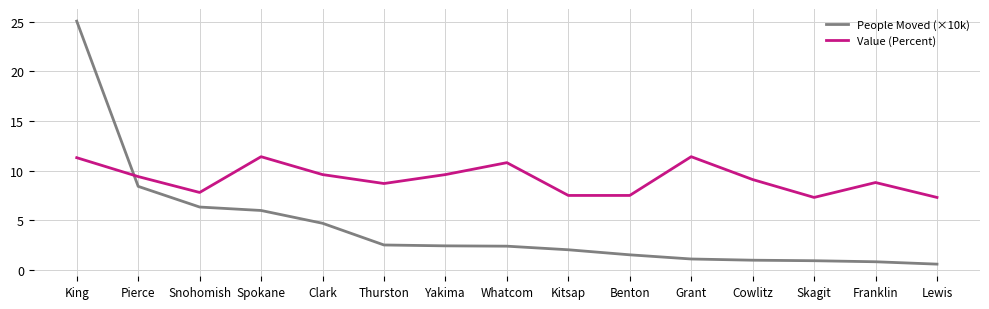

What is the difference between the highest and lowest values at Snohomish?

1.5